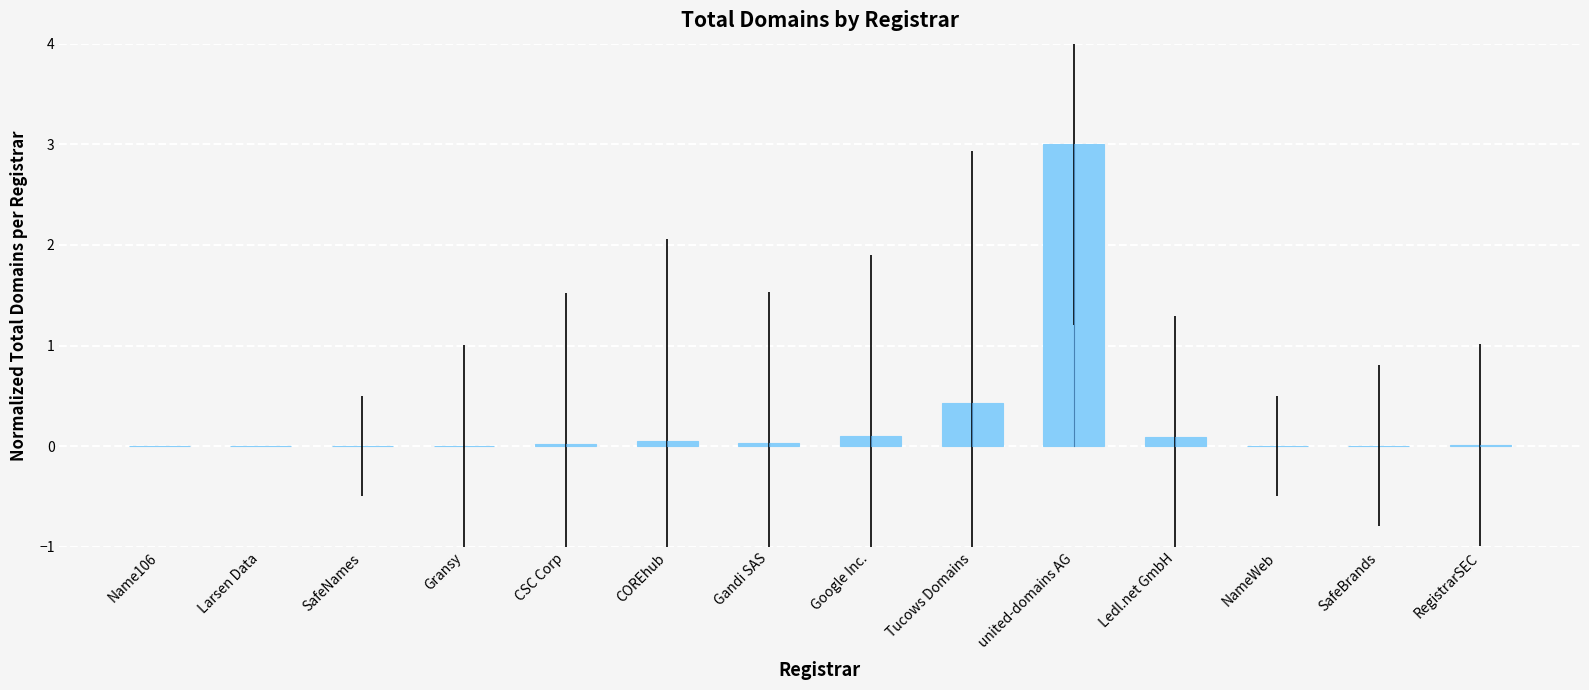

The chart shows a value of 0.1 at Ledl.net GmbH. True or false?

True